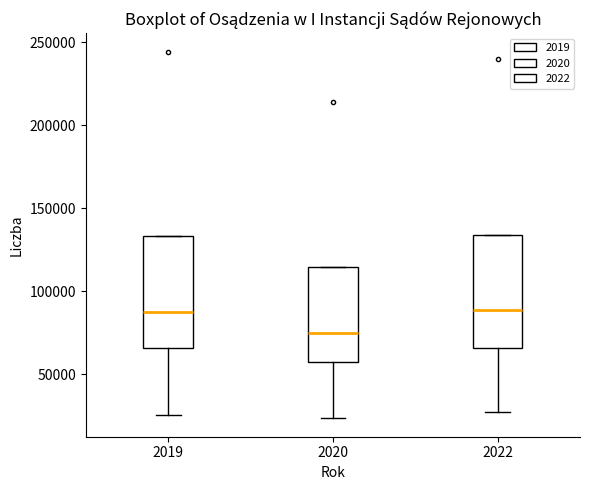

Which box has the lowest median line?

2020